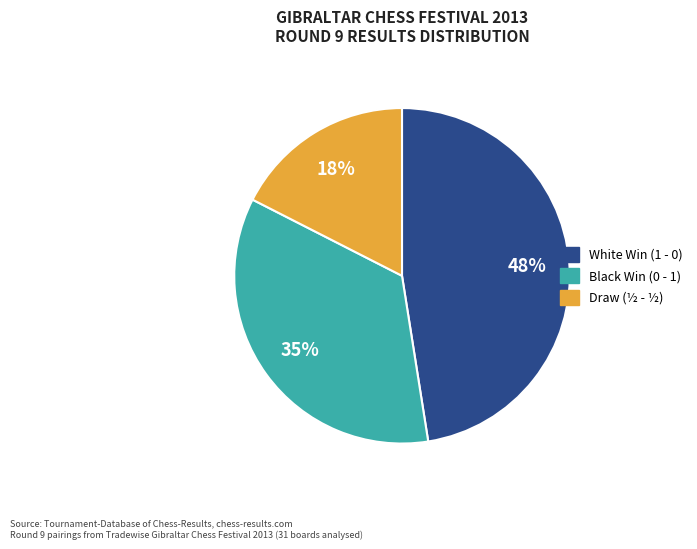

Does any single category account for the majority?

No